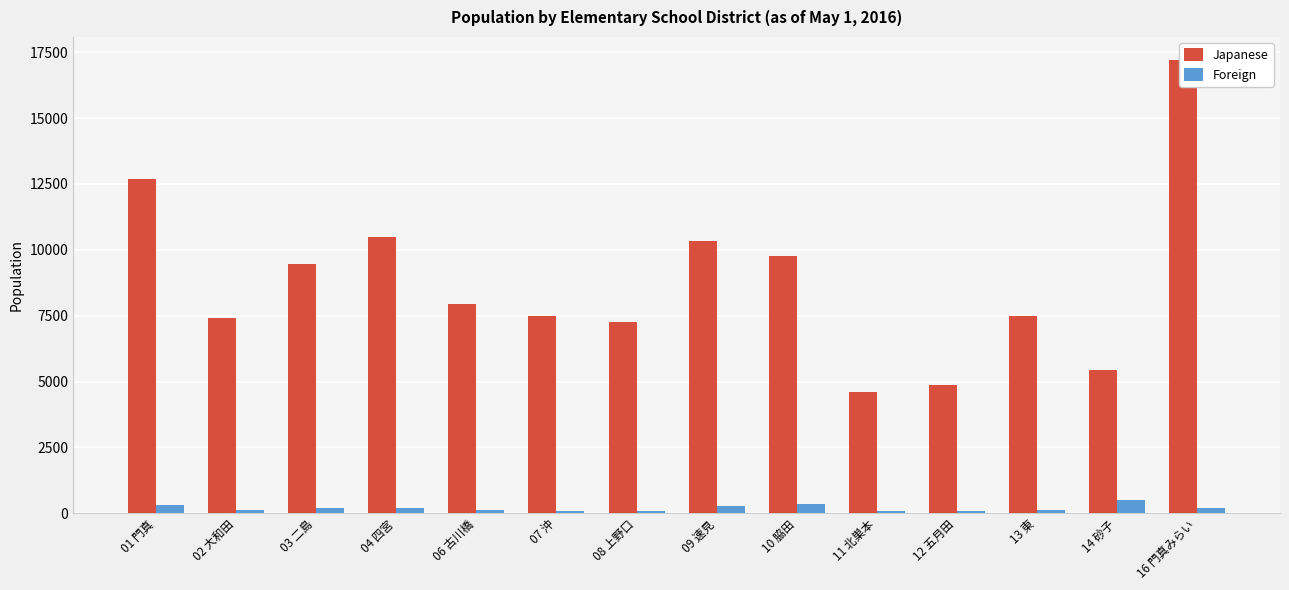

At which category is the sum across all series the highest?

16 門真みらい